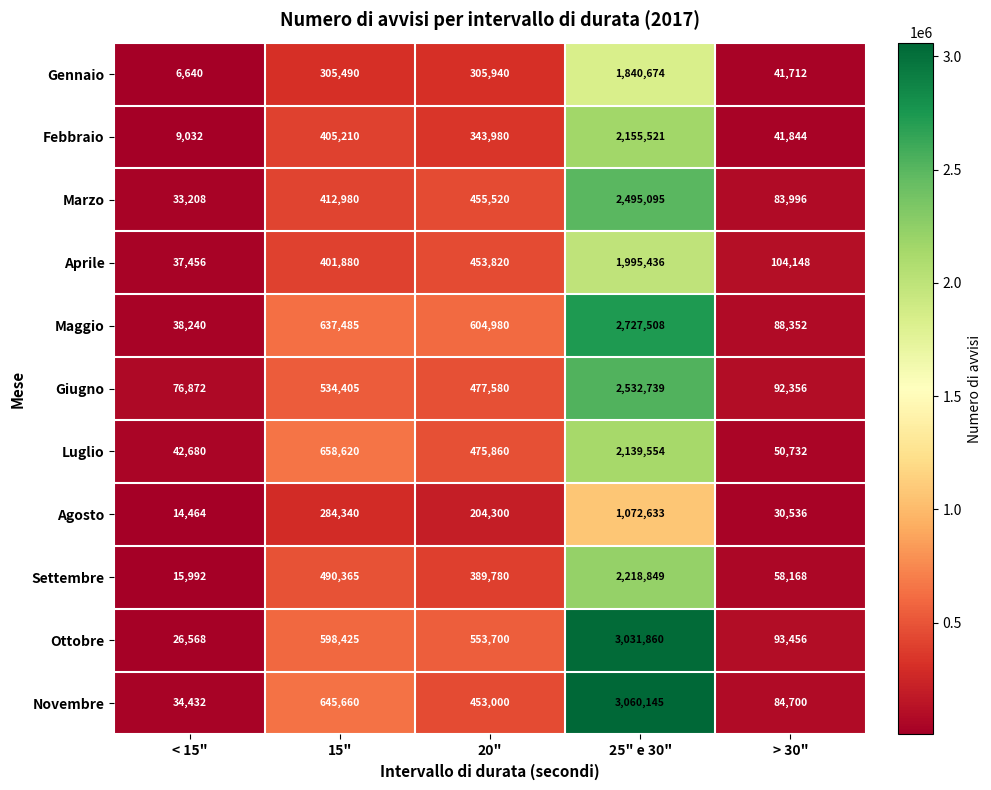

Which series changed the most between < 15" and > 30"?

Ottobre